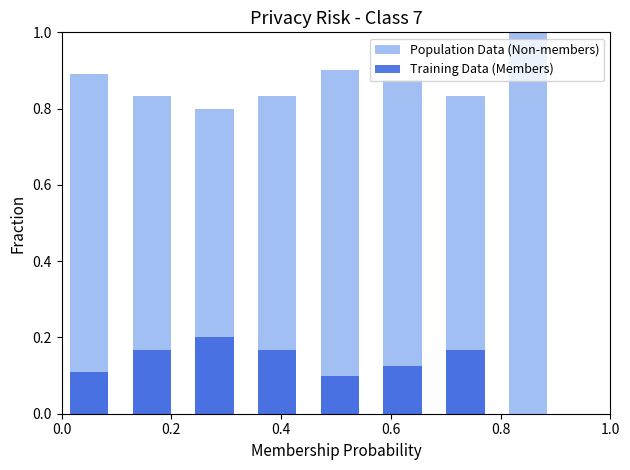

List the series in order of their overall mean, lowest first.

Training Data (Members), Population Data (Non-members)